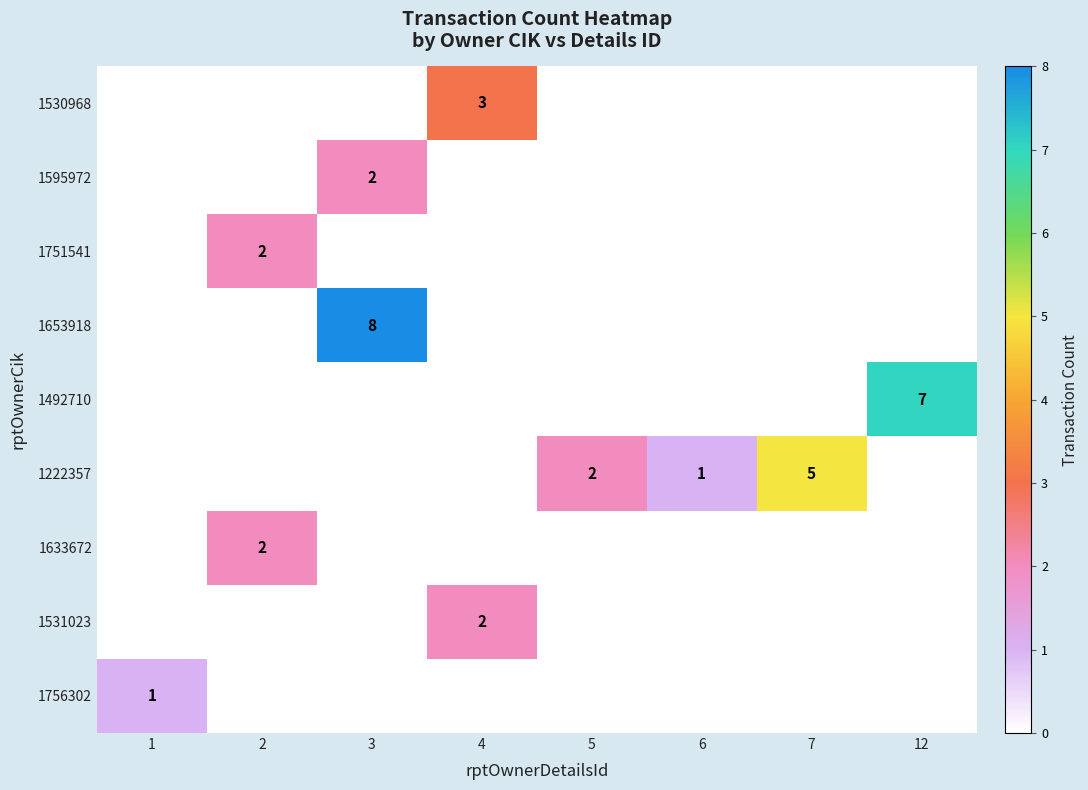

True or false: 1756302 has a value of 2 at 1.

False